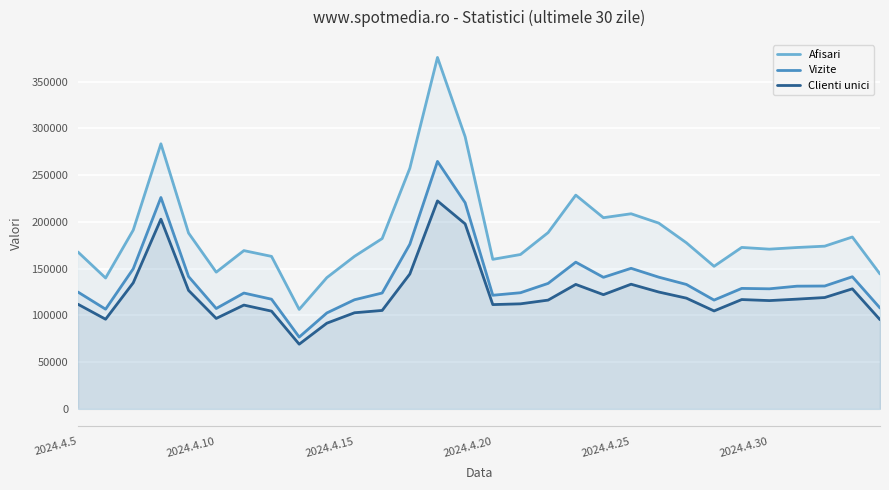

What is the difference between the maximum and minimum values in the Vizite series?

187886